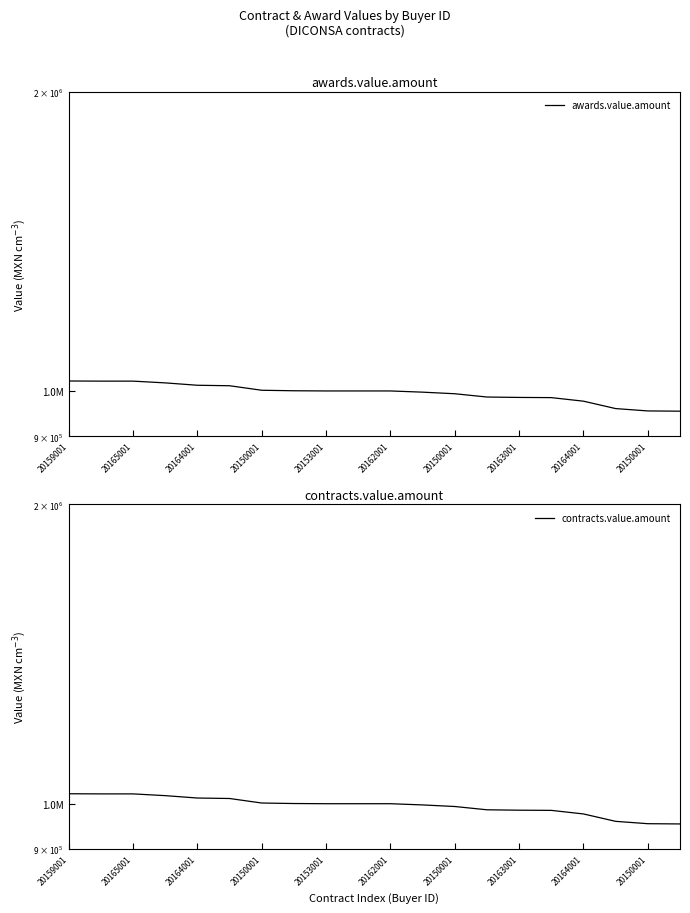

What is the label of the 6th point from the left?

20162001